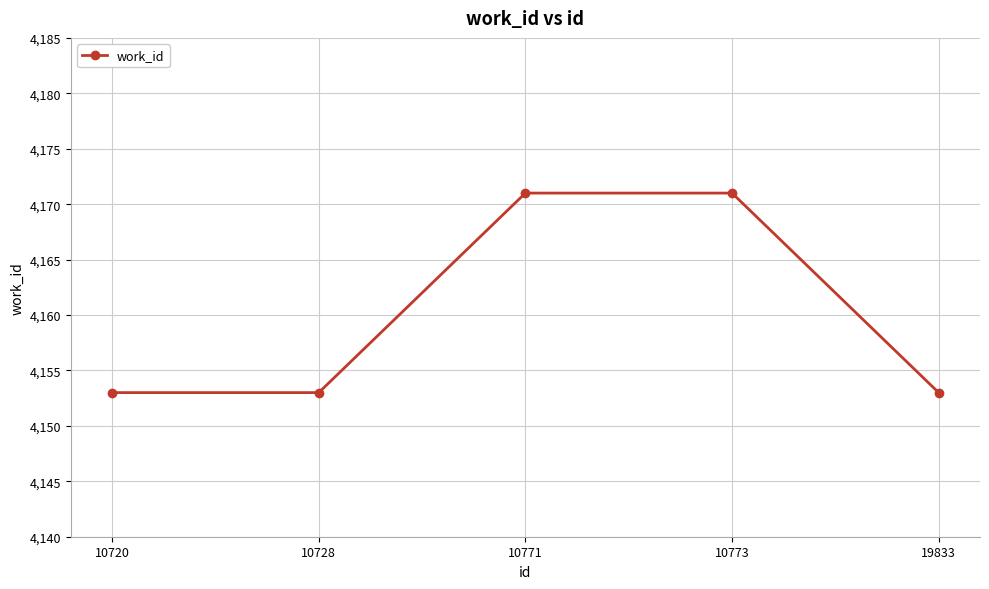

Reading left to right, list all the values displayed in this chart.

4153	4153	4171	4171	4153